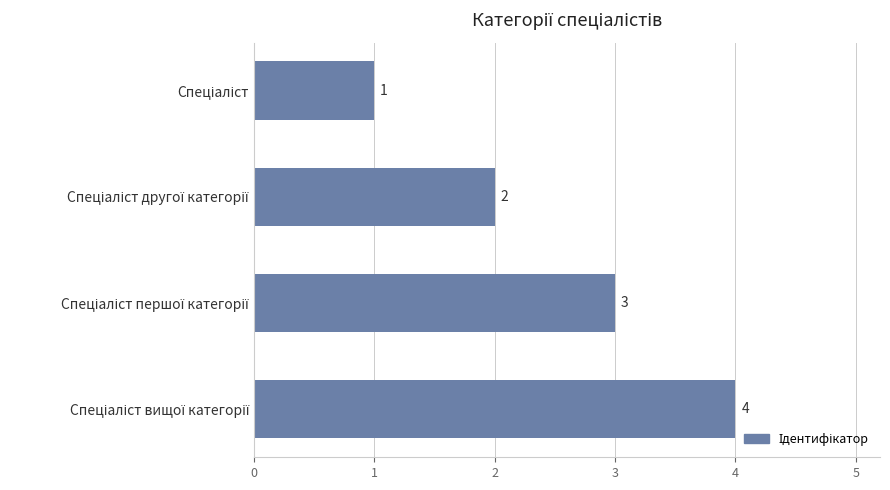

What is the greatest value displayed?

4